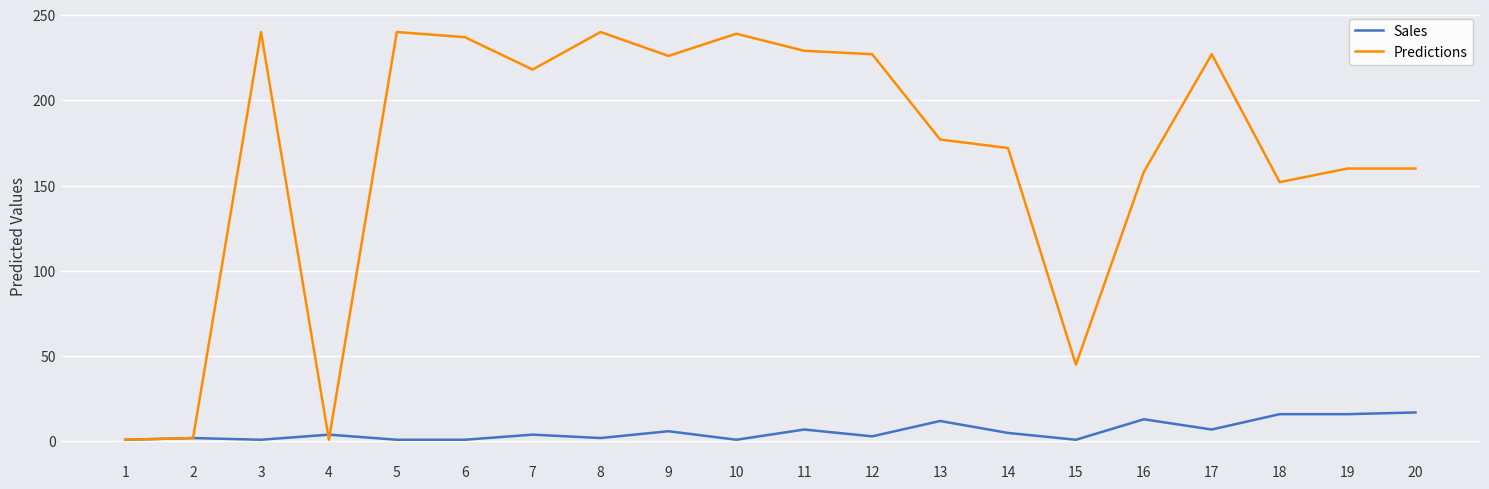

What is the spread (max minus min) of values at 9?

220